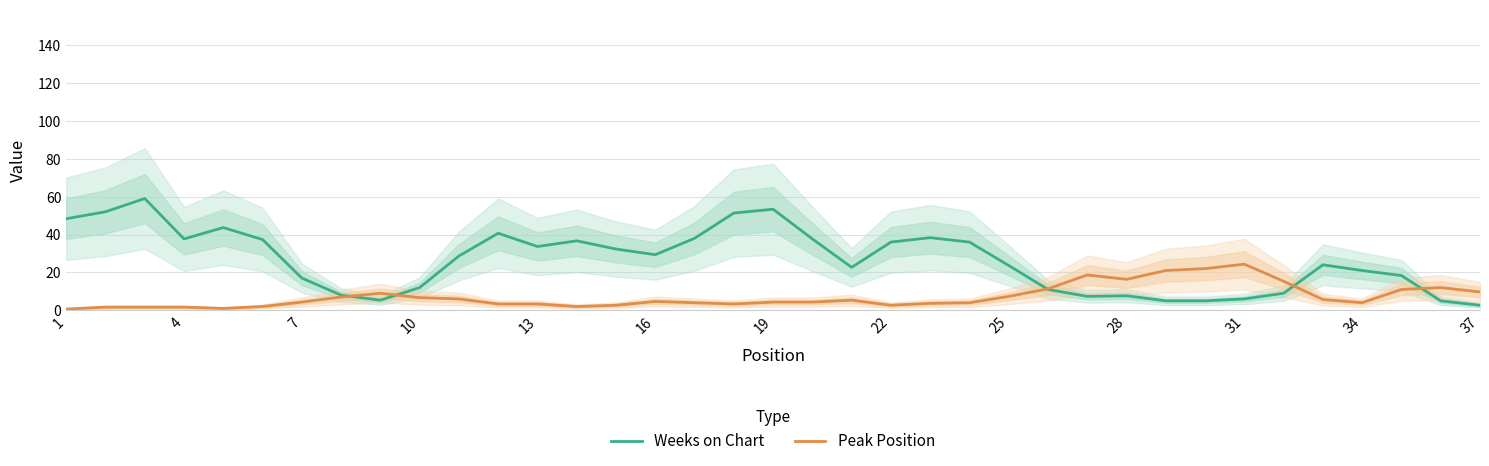

What is the smallest value displayed?

0.7